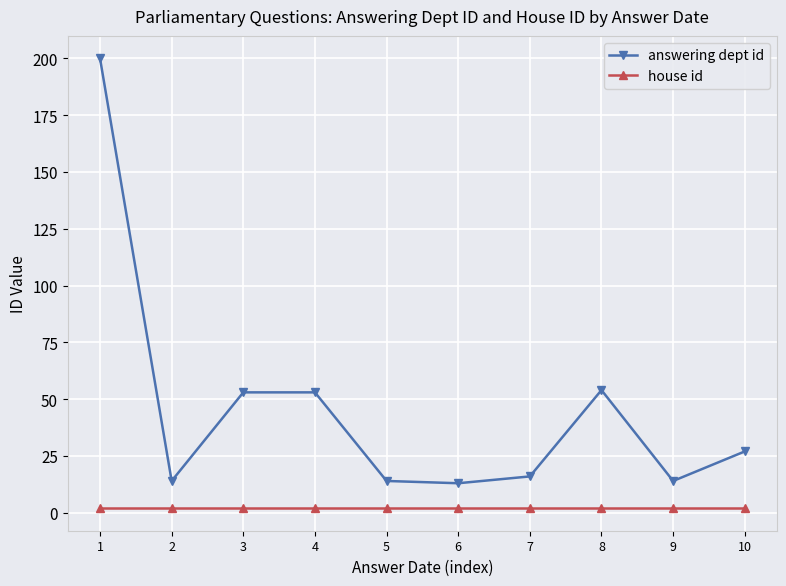

How many distinct data groups are displayed?

2